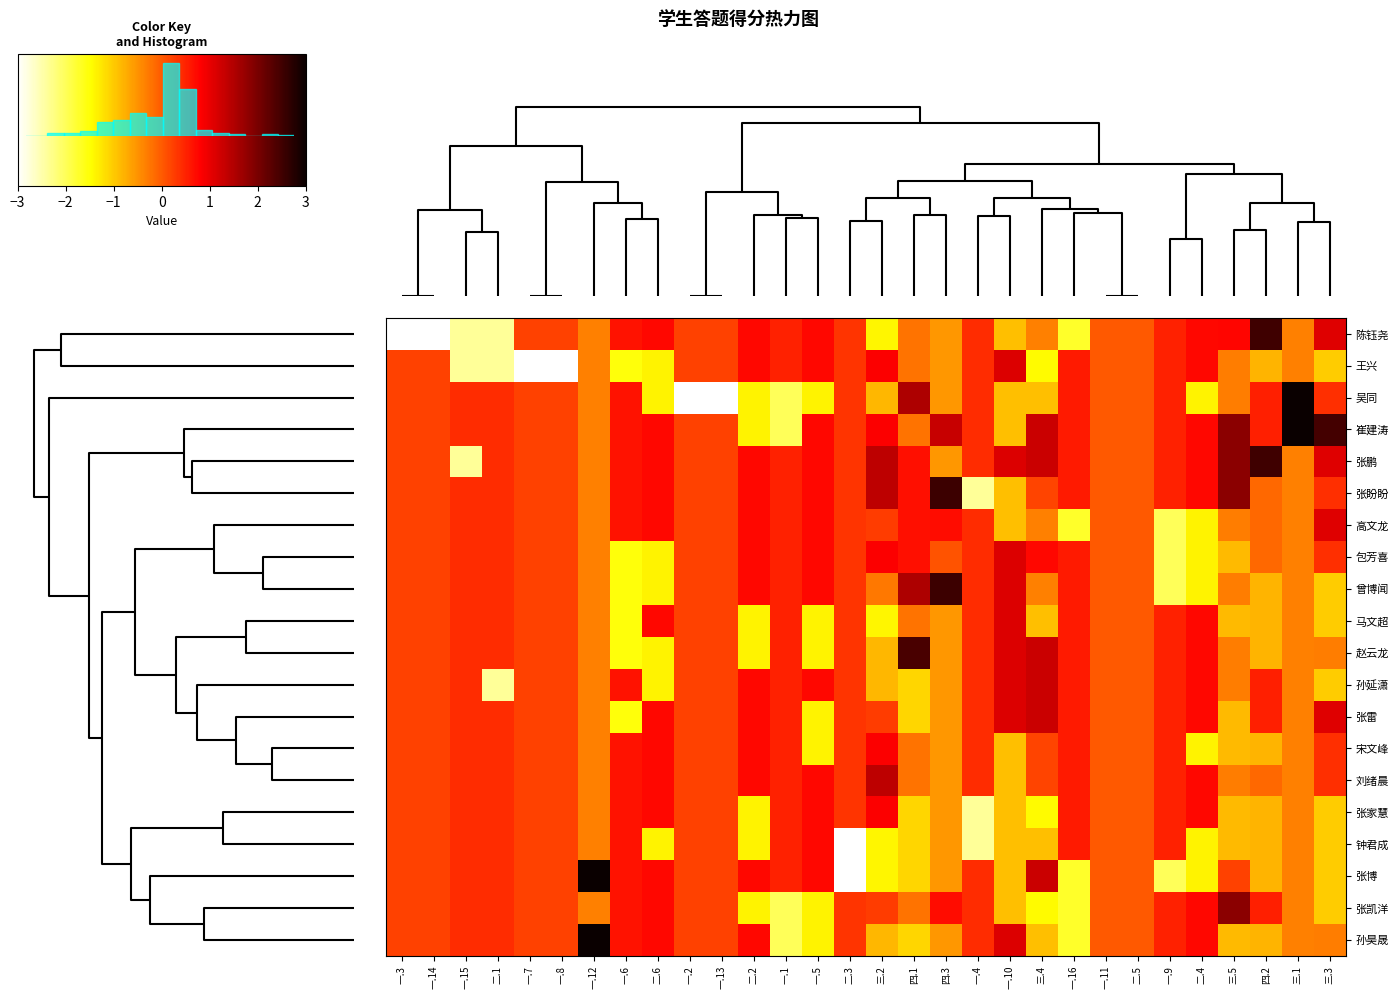

What is the minimum value shown in the chart?

-4.4